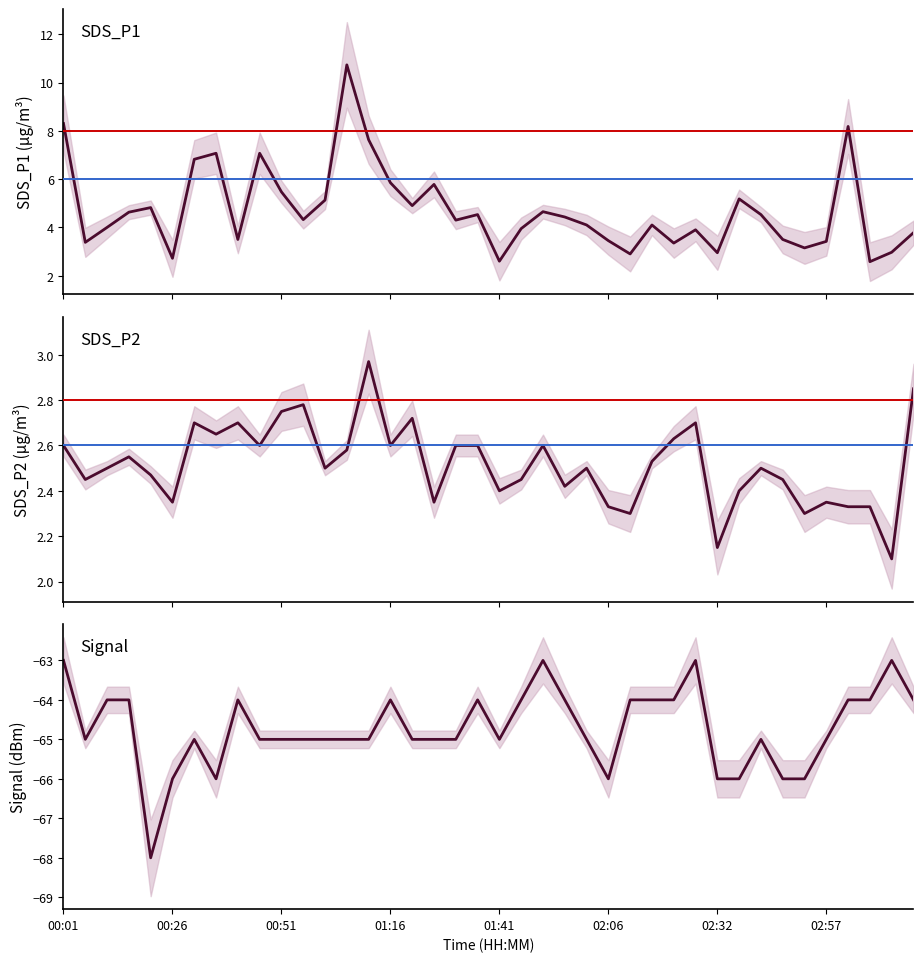

Which has a higher value, 8 or 25?

8